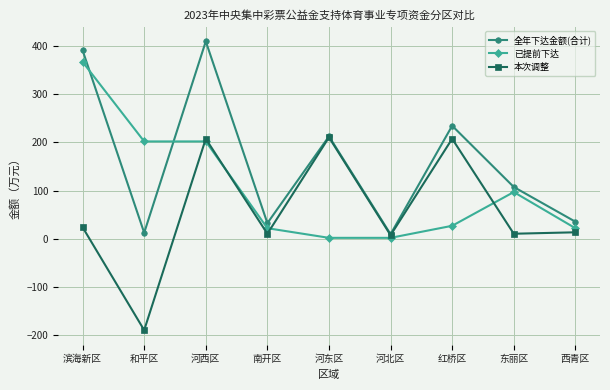

What is the value of the 已提前下达 point at the 9th from the left?

22.0